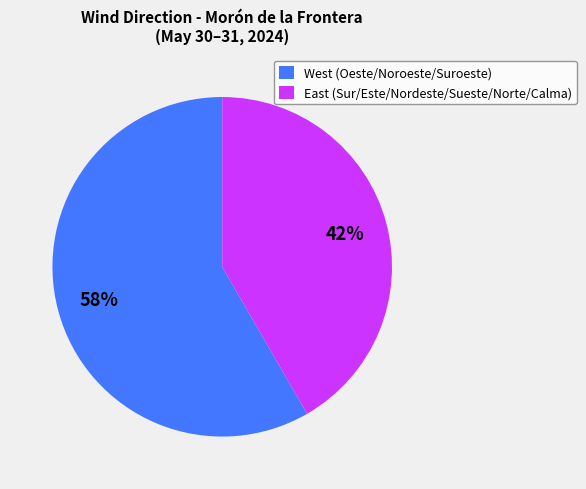

Is it true that East (Sur/Este/Nordeste/Sueste/Norte/Calma) is 42% of the pie?

True